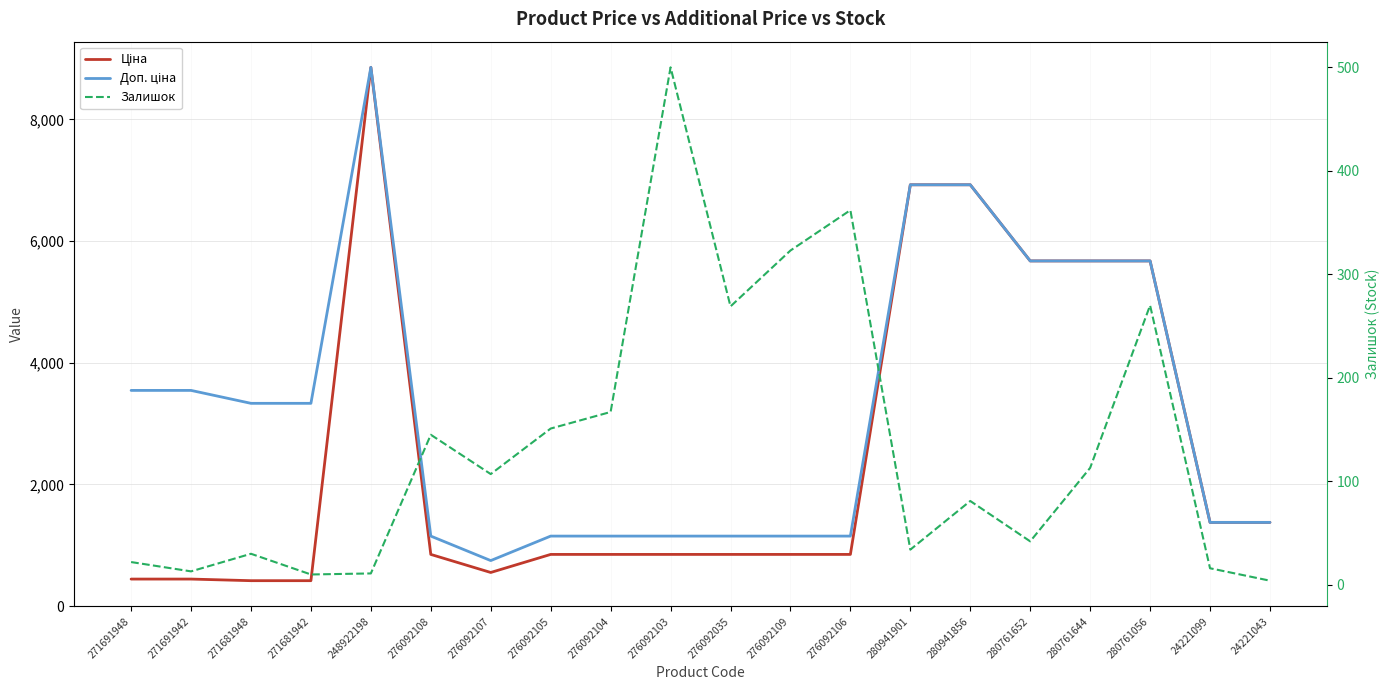

Read the Ціна value at 280941901.

6925.7